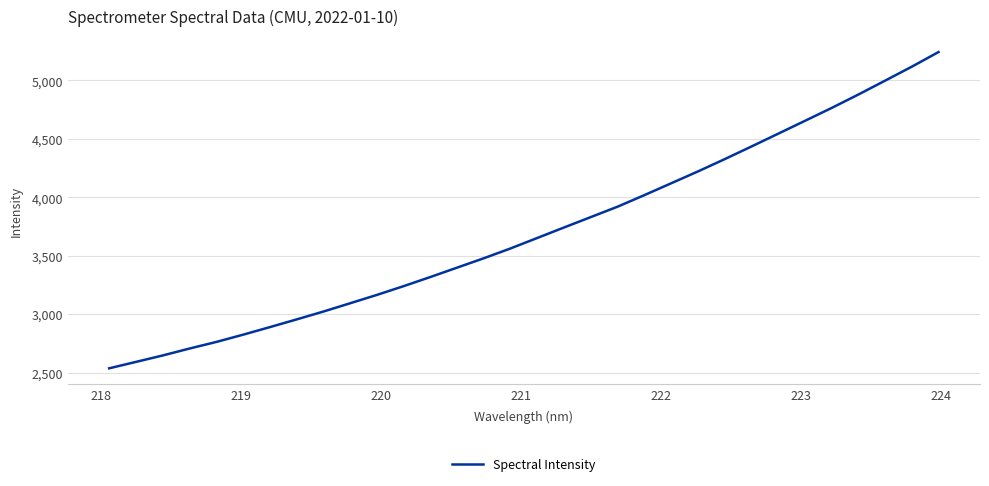

What is the minimum value shown in the chart?

2537.3